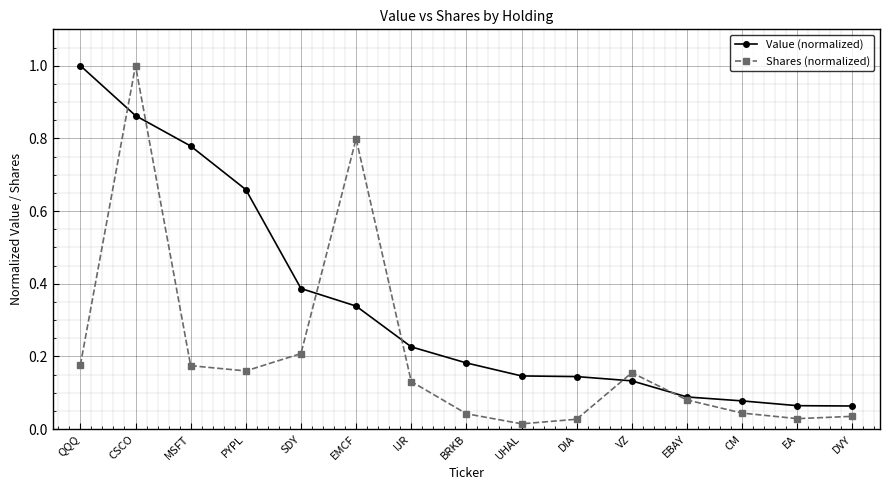

What is the sum of all Value (normalized) values?

5.1